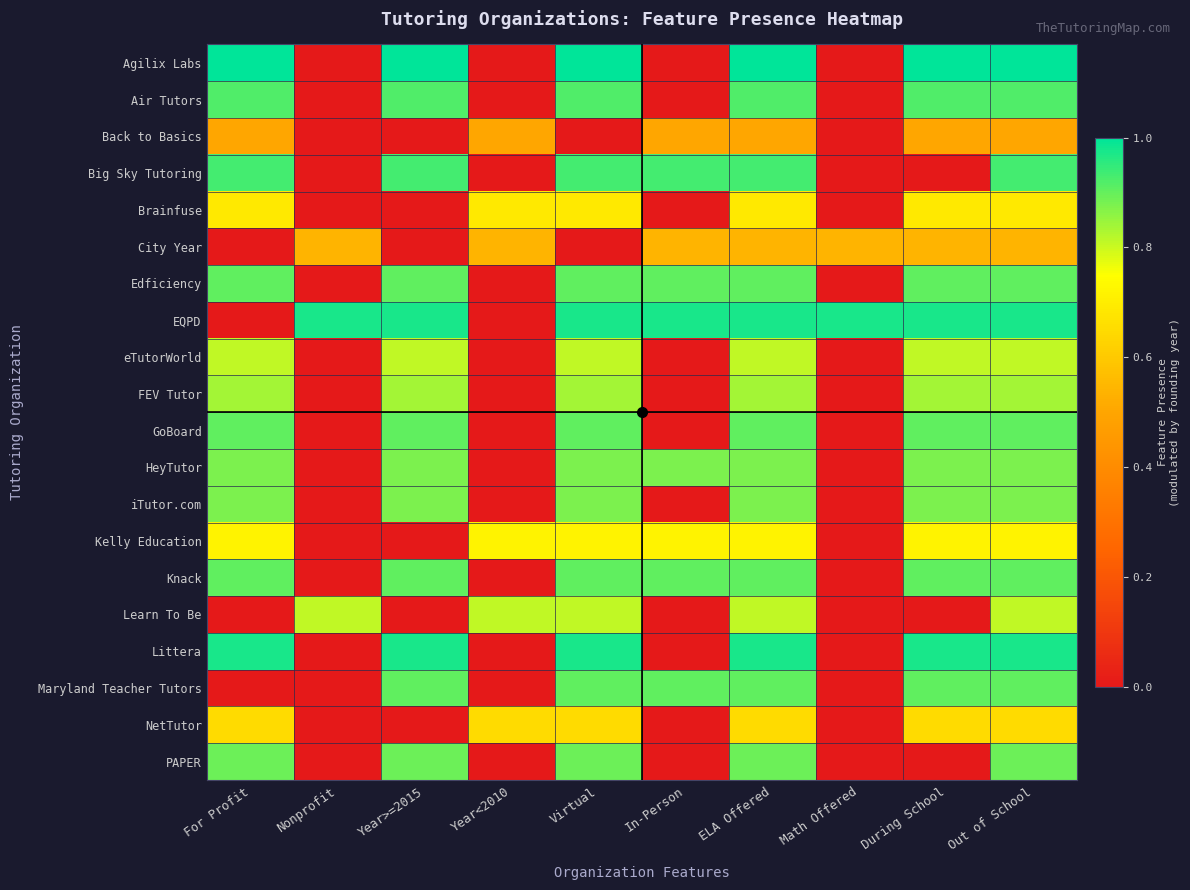

Reading left to right, extract all data points from this chart.

Agilix Labs: For Profit=1.0	Nonprofit=0.0	Year>=2015=1.0	Year<2010=0.0	Virtual=1.0	In-Person=0.0	ELA Offered=1.0	Math Offered=0.0	During School=1.0	Out of School=1.0
Air Tutors: For Profit=0.9	Nonprofit=0.0	Year>=2015=0.9	Year<2010=0.0	Virtual=0.9	In-Person=0.0	ELA Offered=0.9	Math Offered=0.0	During School=0.9	Out of School=0.9
Back to Basics: For Profit=0.5	Nonprofit=0.0	Year>=2015=0.0	Year<2010=0.5	Virtual=0.0	In-Person=0.5	ELA Offered=0.5	Math Offered=0.0	During School=0.5	Out of School=0.5
Big Sky Tutoring: For Profit=0.9	Nonprofit=0.0	Year>=2015=0.9	Year<2010=0.0	Virtual=0.9	In-Person=0.9	ELA Offered=0.9	Math Offered=0.0	During School=0.0	Out of School=0.9
Brainfuse: For Profit=0.7	Nonprofit=0.0	Year>=2015=0.0	Year<2010=0.7	Virtual=0.7	In-Person=0.0	ELA Offered=0.7	Math Offered=0.0	During School=0.7	Out of School=0.7
City Year: For Profit=0.0	Nonprofit=0.5	Year>=2015=0.0	Year<2010=0.5	Virtual=0.0	In-Person=0.5	ELA Offered=0.5	Math Offered=0.5	During School=0.5	Out of School=0.5
Edficiency: For Profit=0.9	Nonprofit=0.0	Year>=2015=0.9	Year<2010=0.0	Virtual=0.9	In-Person=0.9	ELA Offered=0.9	Math Offered=0.0	During School=0.9	Out of School=0.9
EQPD: For Profit=0.0	Nonprofit=1.0	Year>=2015=1.0	Year<2010=0.0	Virtual=1.0	In-Person=1.0	ELA Offered=1.0	Math Offered=1.0	During School=1.0	Out of School=1.0
eTutorWorld: For Profit=0.8	Nonprofit=0.0	Year>=2015=0.8	Year<2010=0.0	Virtual=0.8	In-Person=0.0	ELA Offered=0.8	Math Offered=0.0	During School=0.8	Out of School=0.8
FEV Tutor: For Profit=0.8	Nonprofit=0.0	Year>=2015=0.8	Year<2010=0.0	Virtual=0.8	In-Person=0.0	ELA Offered=0.8	Math Offered=0.0	During School=0.8	Out of School=0.8
GoBoard: For Profit=0.9	Nonprofit=0.0	Year>=2015=0.9	Year<2010=0.0	Virtual=0.9	In-Person=0.0	ELA Offered=0.9	Math Offered=0.0	During School=0.9	Out of School=0.9
HeyTutor: For Profit=0.9	Nonprofit=0.0	Year>=2015=0.9	Year<2010=0.0	Virtual=0.9	In-Person=0.9	ELA Offered=0.9	Math Offered=0.0	During School=0.9	Out of School=0.9
iTutor.com: For Profit=0.9	Nonprofit=0.0	Year>=2015=0.9	Year<2010=0.0	Virtual=0.9	In-Person=0.0	ELA Offered=0.9	Math Offered=0.0	During School=0.9	Out of School=0.9
Kelly Education: For Profit=0.7	Nonprofit=0.0	Year>=2015=0.0	Year<2010=0.7	Virtual=0.7	In-Person=0.7	ELA Offered=0.7	Math Offered=0.0	During School=0.7	Out of School=0.7
Knack: For Profit=0.9	Nonprofit=0.0	Year>=2015=0.9	Year<2010=0.0	Virtual=0.9	In-Person=0.9	ELA Offered=0.9	Math Offered=0.0	During School=0.9	Out of School=0.9
Learn To Be: For Profit=0.0	Nonprofit=0.8	Year>=2015=0.0	Year<2010=0.8	Virtual=0.8	In-Person=0.0	ELA Offered=0.8	Math Offered=0.0	During School=0.0	Out of School=0.8
Littera: For Profit=1.0	Nonprofit=0.0	Year>=2015=1.0	Year<2010=0.0	Virtual=1.0	In-Person=0.0	ELA Offered=1.0	Math Offered=0.0	During School=1.0	Out of School=1.0
Maryland Teacher Tutors: For Profit=0.0	Nonprofit=0.0	Year>=2015=0.9	Year<2010=0.0	Virtual=0.9	In-Person=0.9	ELA Offered=0.9	Math Offered=0.0	During School=0.9	Out of School=0.9
NetTutor: For Profit=0.6	Nonprofit=0.0	Year>=2015=0.0	Year<2010=0.6	Virtual=0.6	In-Person=0.0	ELA Offered=0.6	Math Offered=0.0	During School=0.6	Out of School=0.6
PAPER: For Profit=0.9	Nonprofit=0.0	Year>=2015=0.9	Year<2010=0.0	Virtual=0.9	In-Person=0.0	ELA Offered=0.9	Math Offered=0.0	During School=0.0	Out of School=0.9